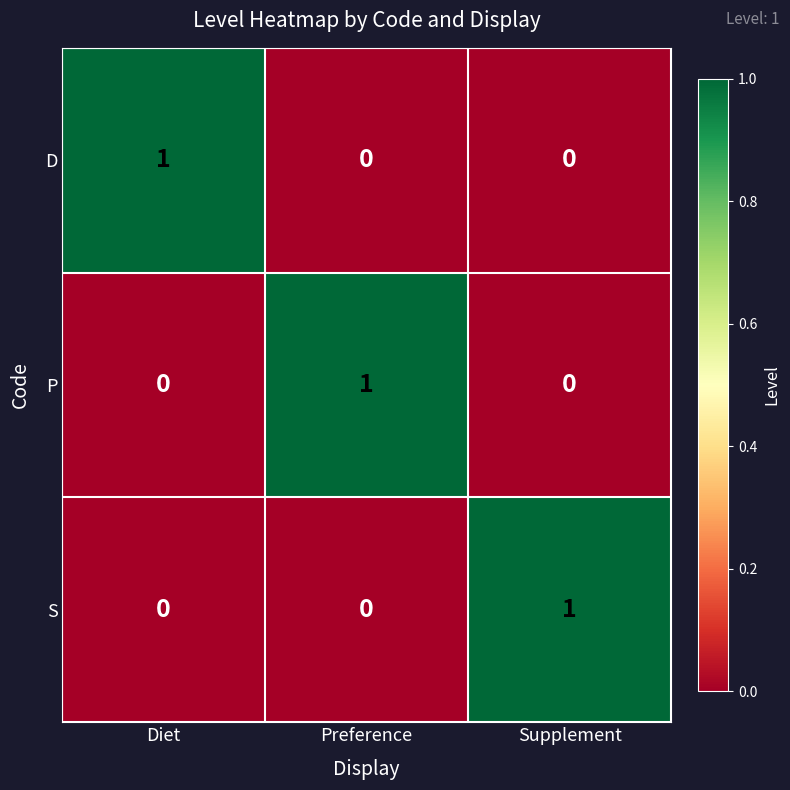

At which label does S reach its peak?

Supplement